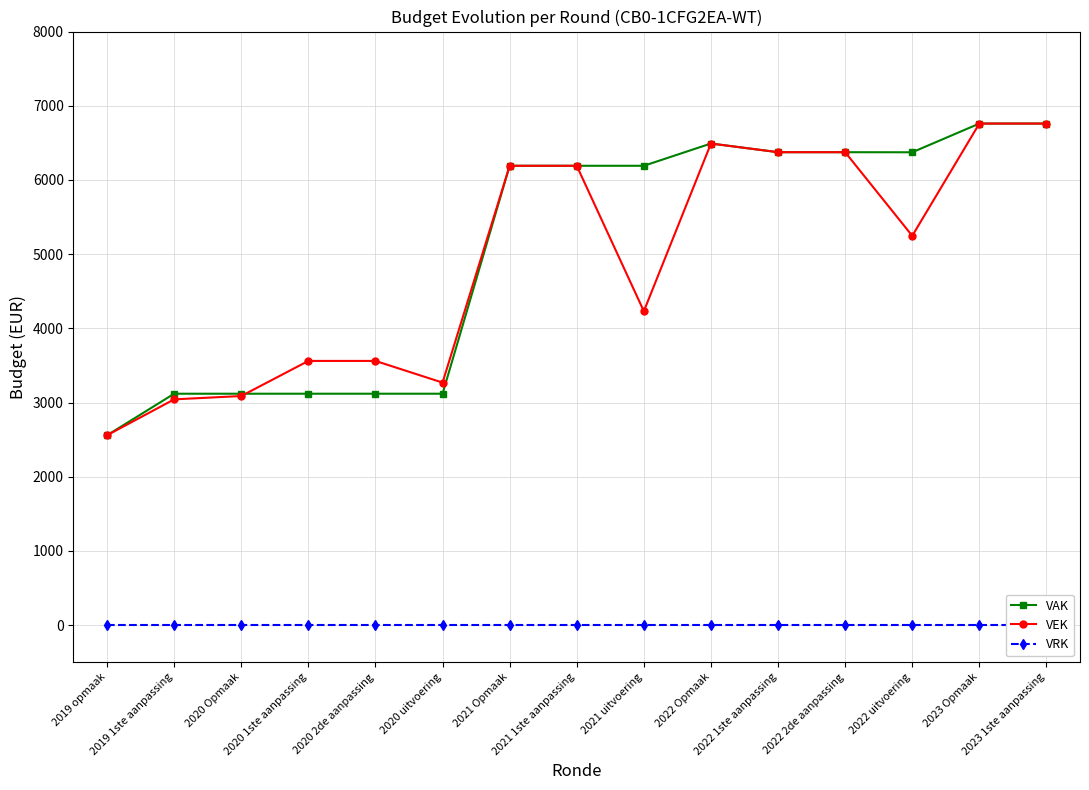

Is this an area chart (filled region under the line)?

No